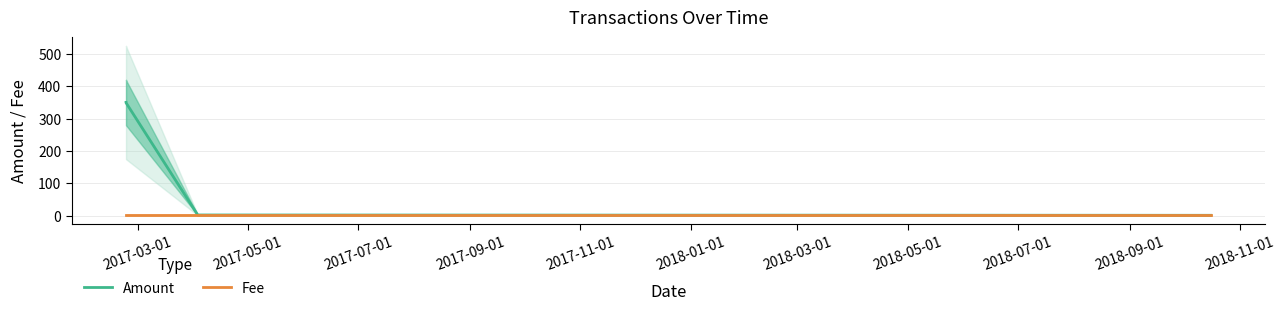

Rank the series by their maximum value, from highest to lowest.

Amount, Fee